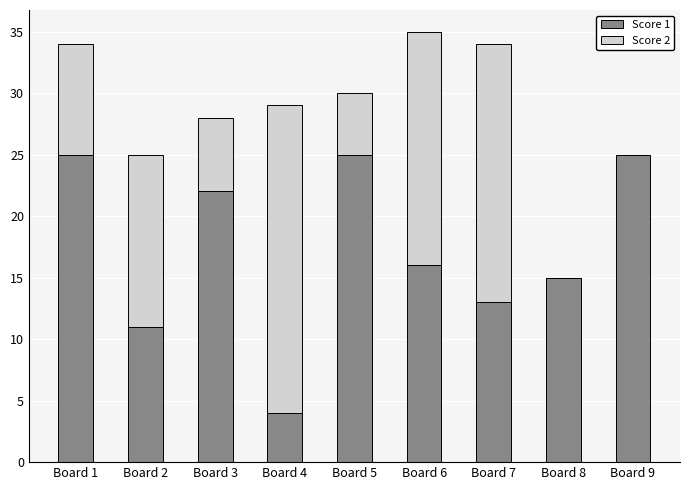

True or false: Score 1 has a value of 11 at Board 2.

True